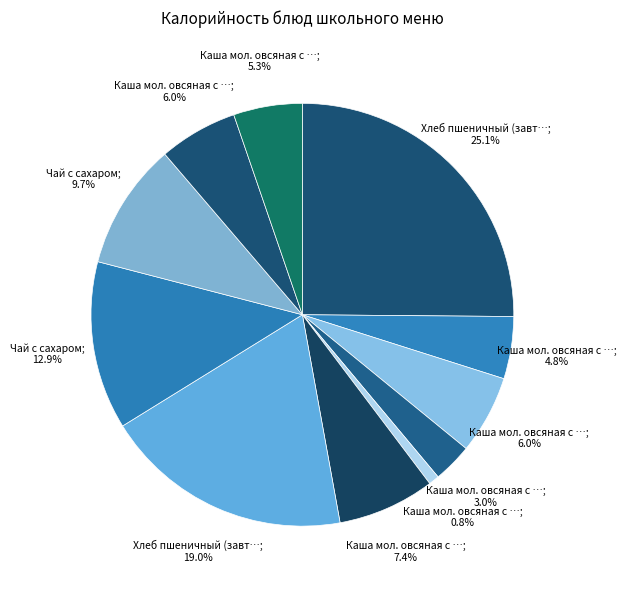

Count the number of slices in the pie.

11